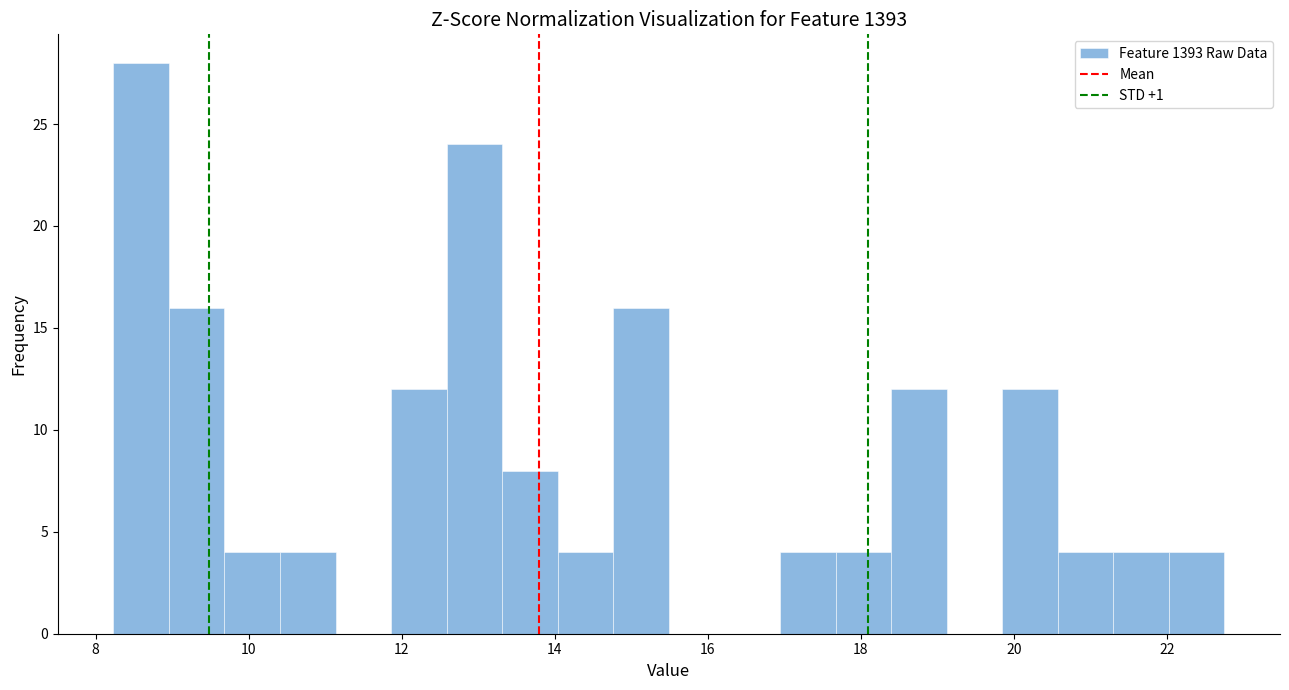

Read against the x-axis, roughly where is the centre of the tallest bar?

8.6